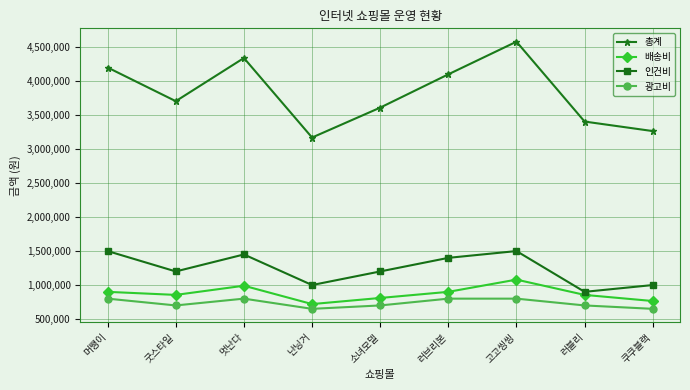

Which series changed the most between 난닝거 and 고고씽씽?

총계